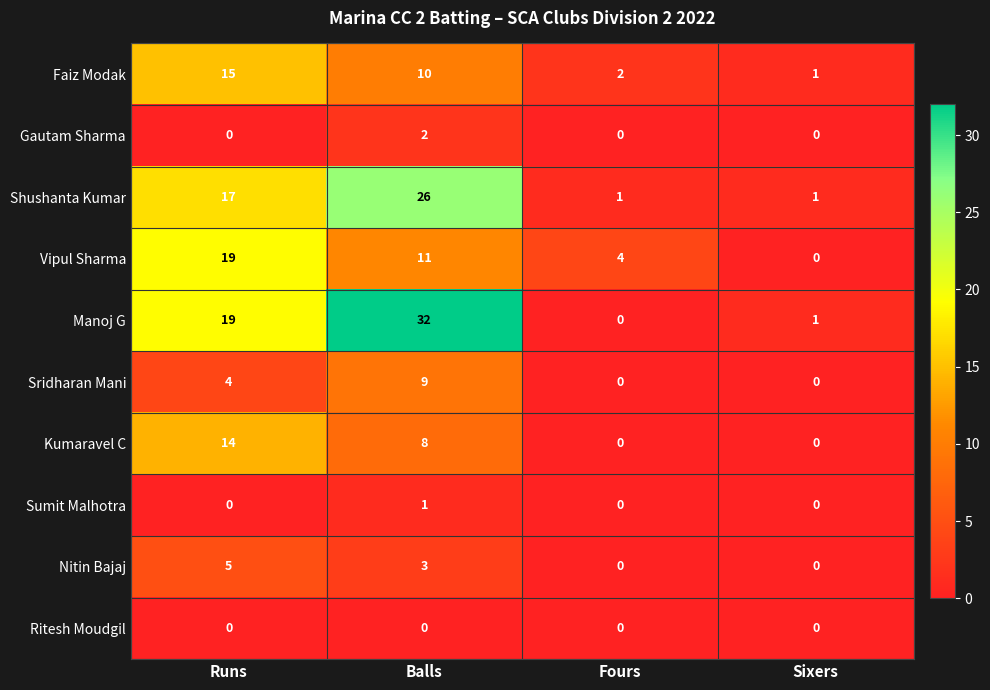

What is the difference between the maximum and minimum values in the Faiz Modak series?

14